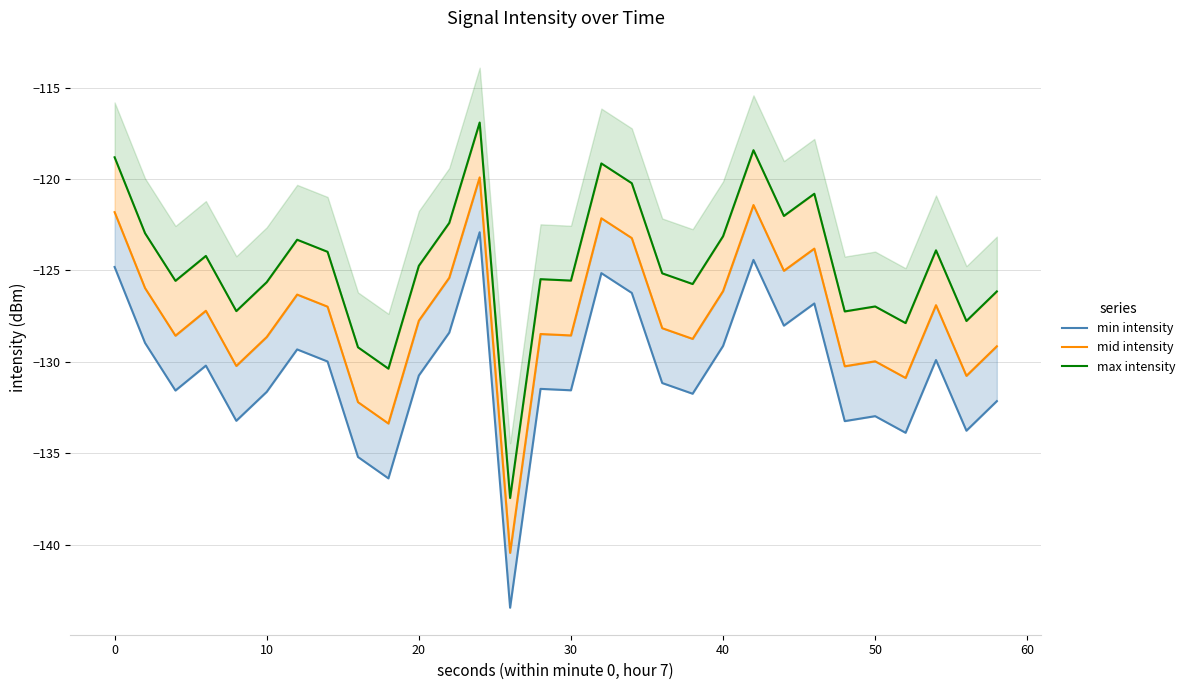

At how many categories does at least one series exceed -133?

29